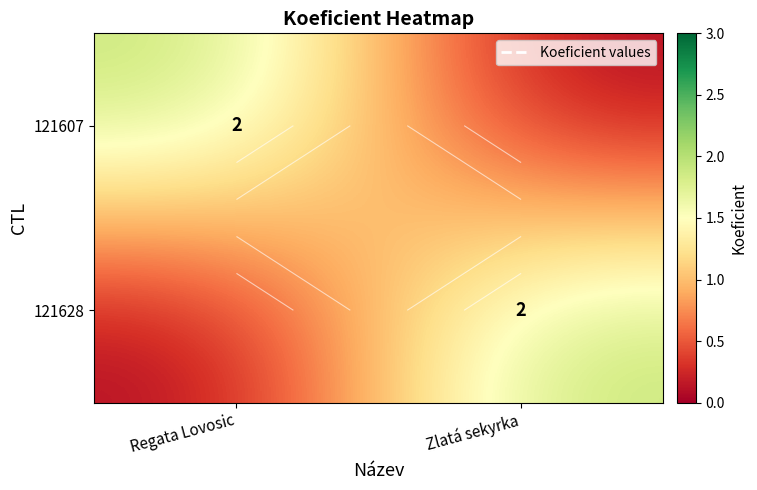

What is the spread (max minus min) of values at Regata Lovosic?

2